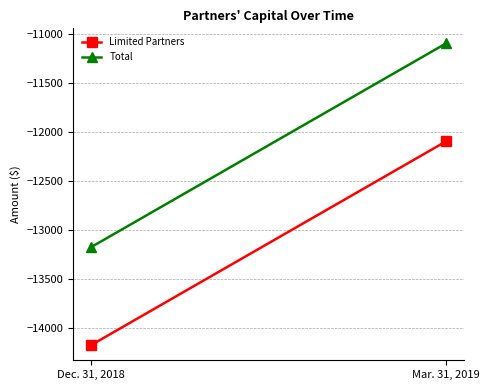

True or false: Limited Partners has a value of -18524 at Mar. 31, 2019.

False